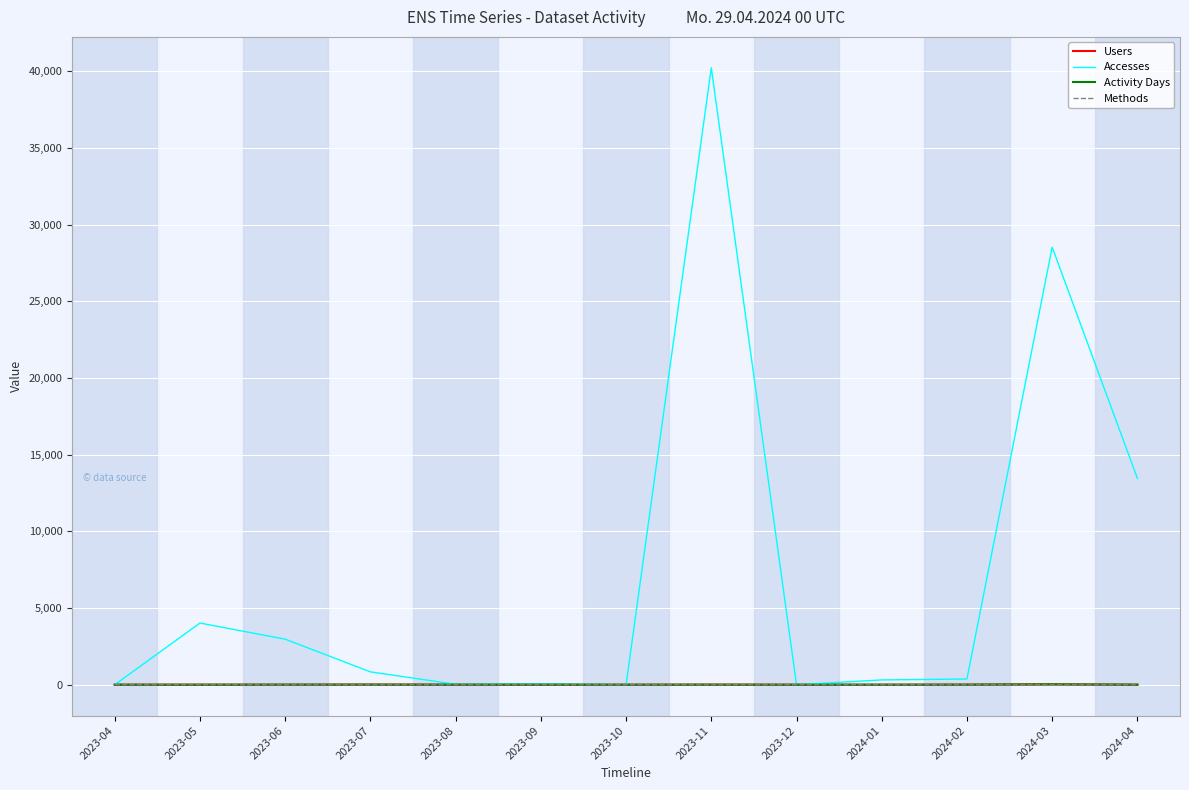

What is the difference between the highest and lowest values at 2023-06?

2968